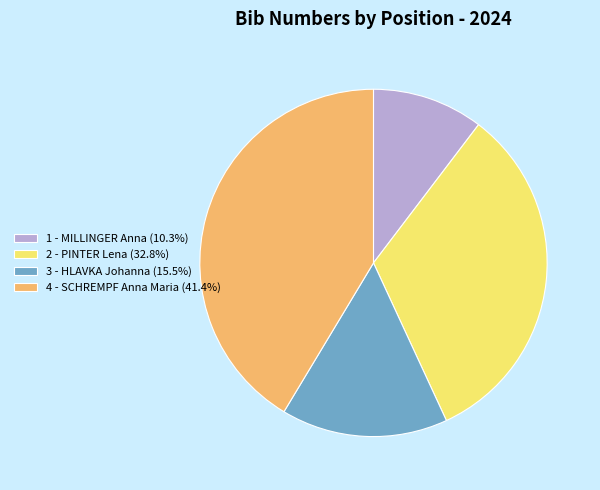

Is there a majority slice in this chart?

No